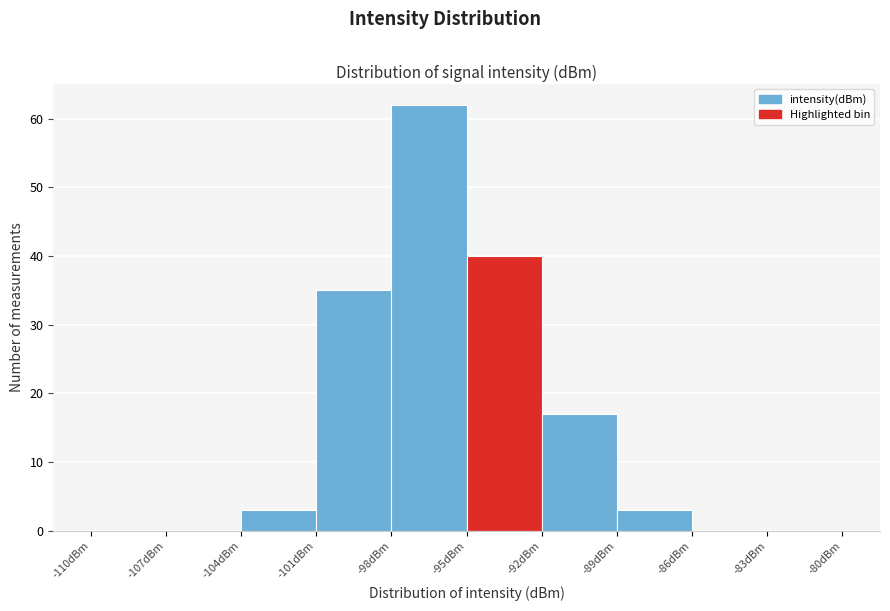

Reading left to right, list every bar in this chart as the range it spans on the x-axis followed by its height. The values are not printed on the chart, so give them approximately, as read against the axis.

-110 to -107: 0
-107 to -104: 0
-104 to -101: 3
-101 to -98: 35
-98 to -95: 62
-95 to -92: 40
-92 to -89: 17
-89 to -86: 3
-86 to -83: 0
-83 to -80: 0